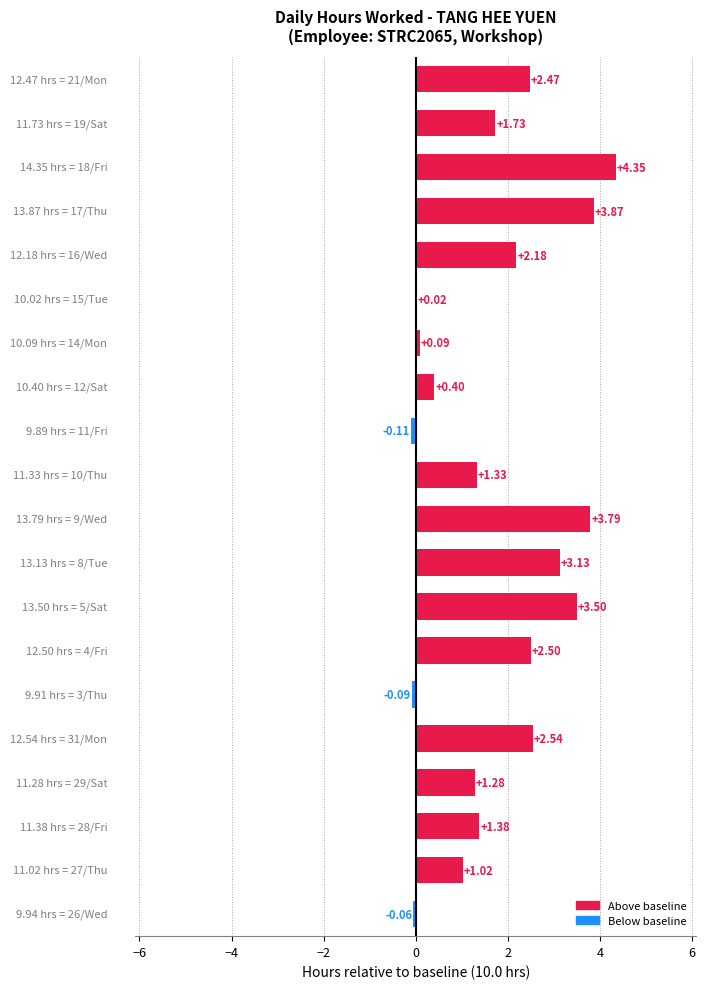

What is the sum of all values?

35.3